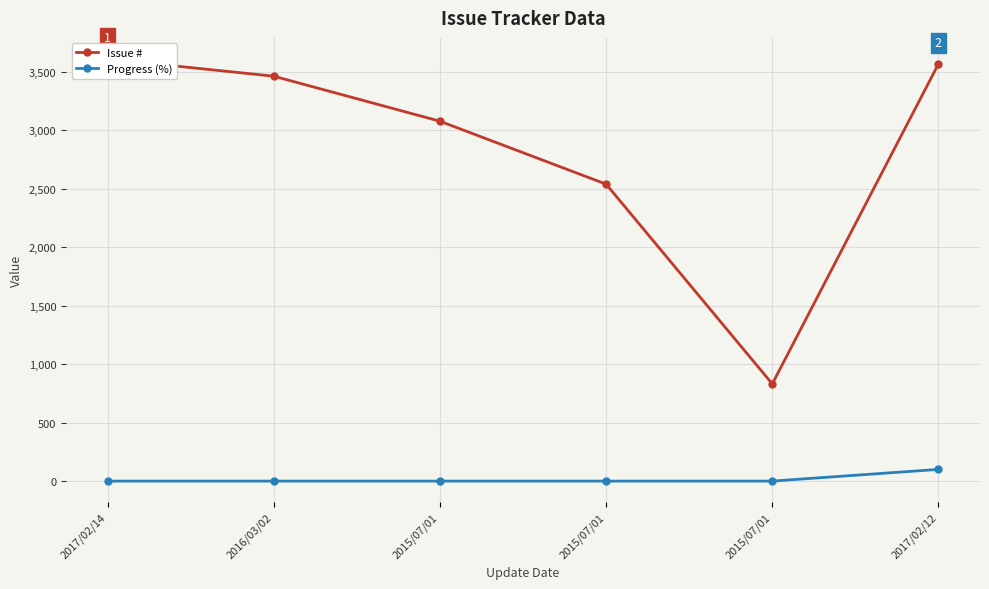

List the series in order of their overall mean, highest first.

Issue #, Progress (%)